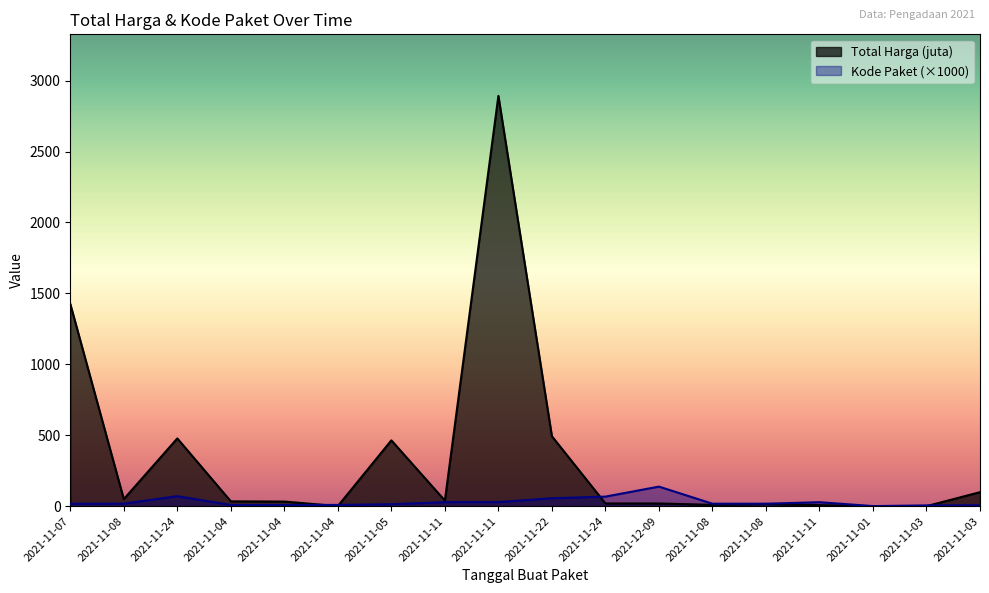

List the series in order of their peak value, highest first.

Total Harga (juta), Kode Paket (×1000)